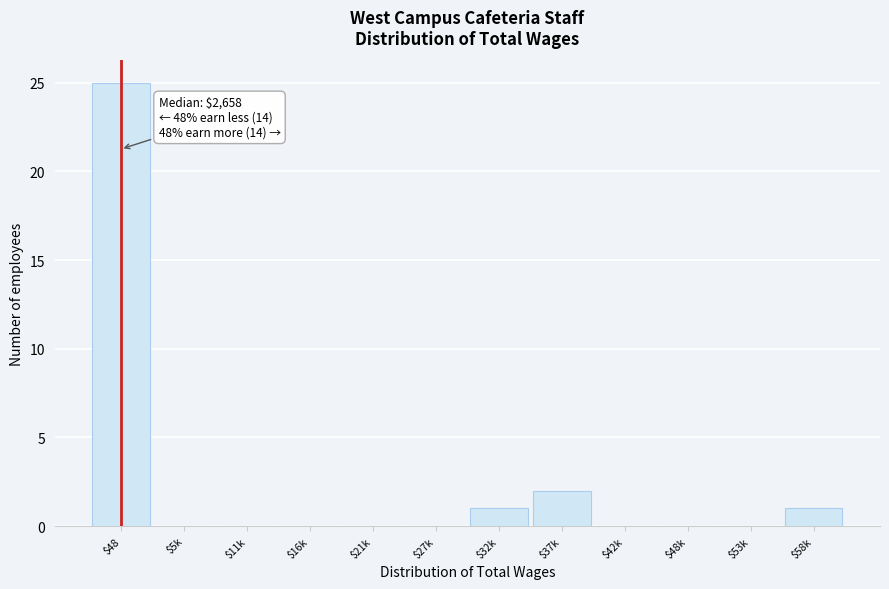

At which label is the value closest to 12?

$37k